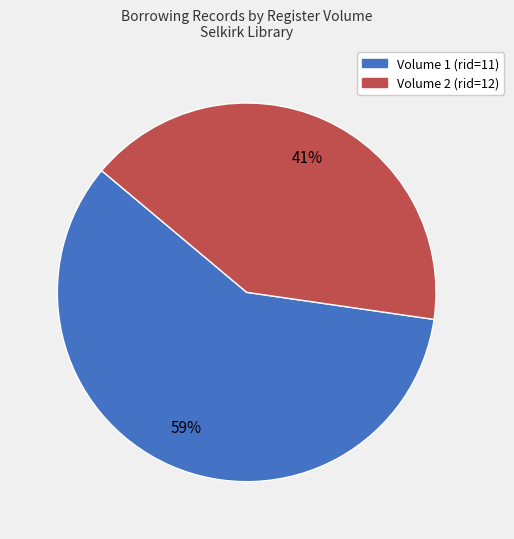

What is the majority slice?

Volume 1 (rid=11)